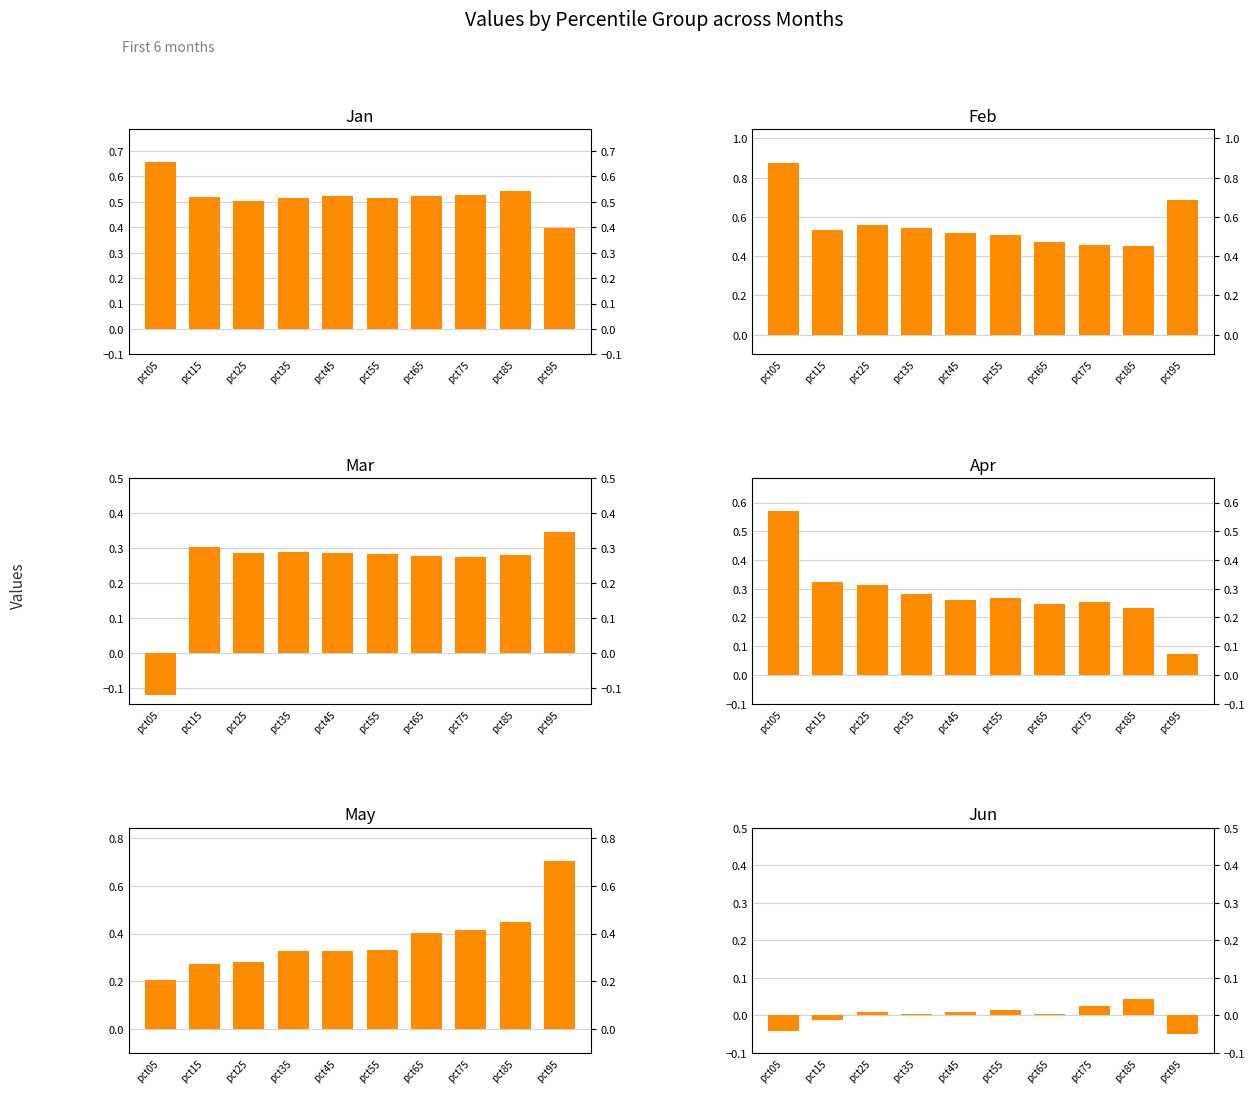

What is the difference between the highest and lowest values at pct55?

0.5